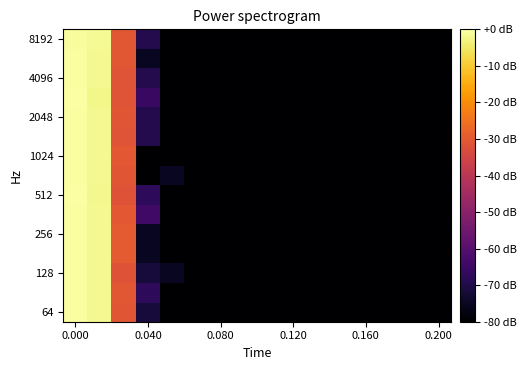

How many distinct data groups are displayed?

15